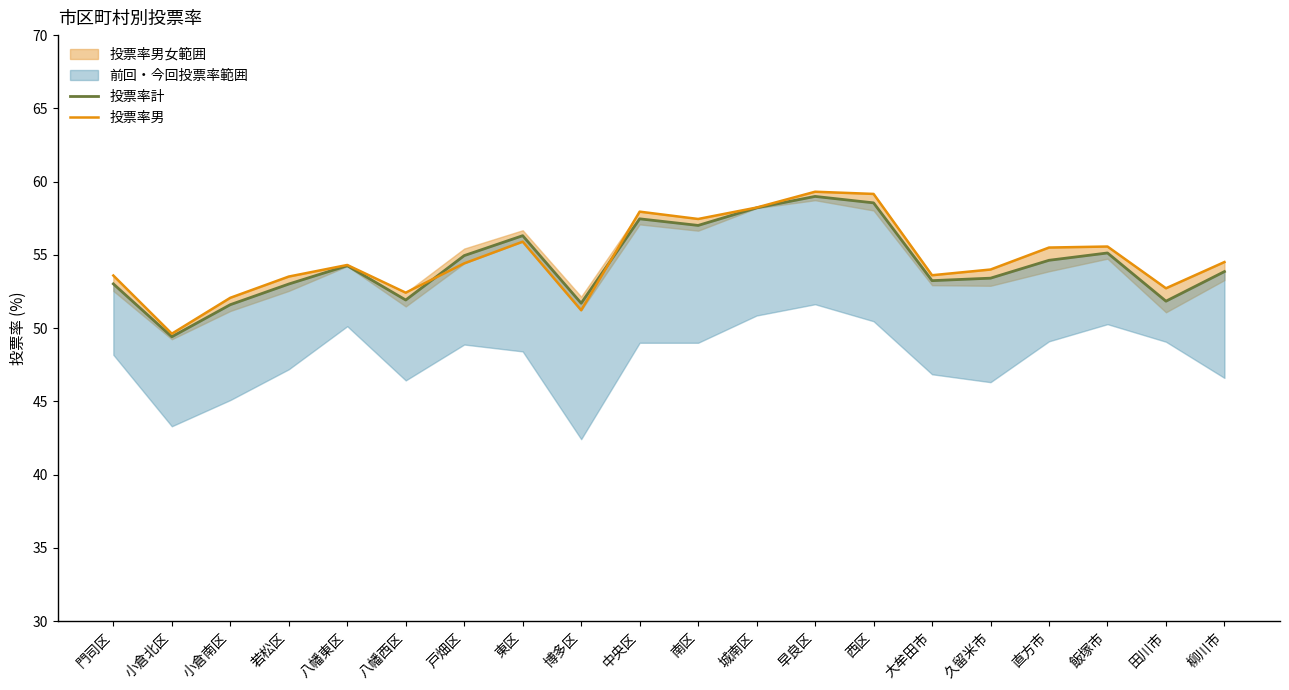

Reading right to left, extract all data points from this chart.

投票率計: 柳川市=53.9	田川市=51.8	飯塚市=55.1	直方市=54.6	久留米市=53.4	大牟田市=53.2	西区=58.5	早良区=59.0	城南区=58.2	南区=57.0	中央区=57.5	博多区=51.7	東区=56.3	戸畑区=55.0	八幡西区=51.9	八幡東区=54.3	若松区=53.0	小倉南区=51.6	小倉北区=49.4	門司区=53.0
投票率男: 柳川市=54.5	田川市=52.7	飯塚市=55.6	直方市=55.5	久留米市=54.0	大牟田市=53.6	西区=59.2	早良区=59.3	城南区=58.2	南区=57.5	中央区=58.0	博多区=51.2	東区=55.9	戸畑区=54.4	八幡西区=52.4	八幡東区=54.3	若松区=53.5	小倉南区=52.1	小倉北区=49.6	門司区=53.6